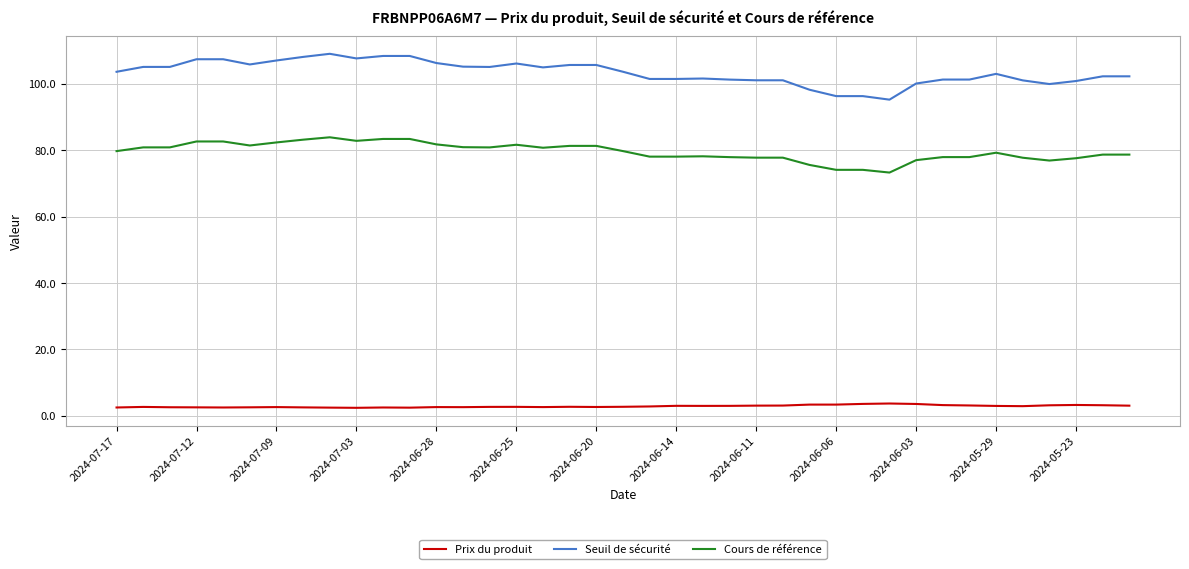

At how many categories does at least one series exceed 74?

39